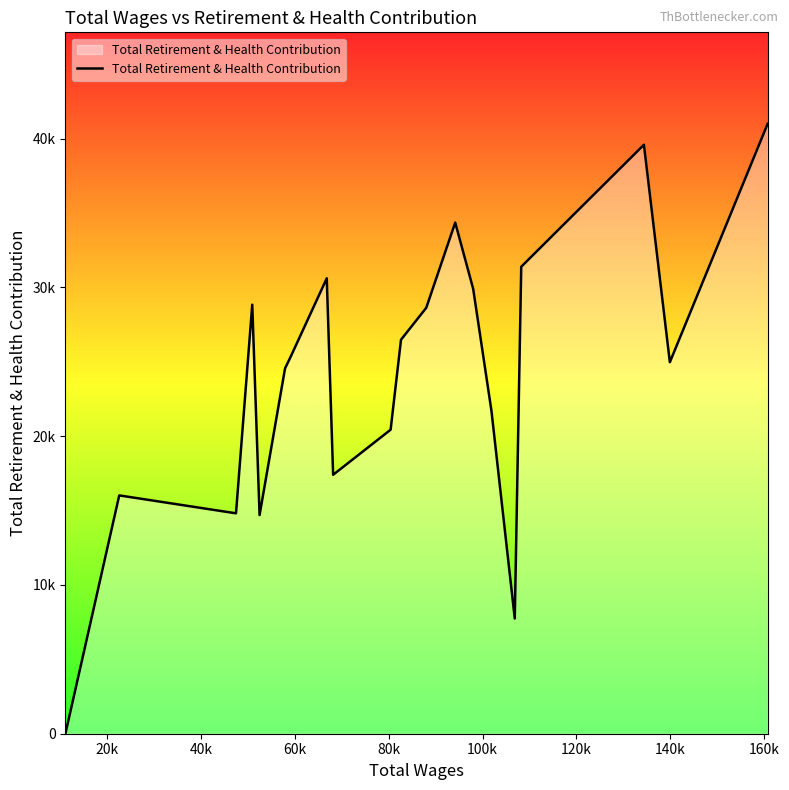

True or false: there are more than 2 points higher than both neighbors.

True